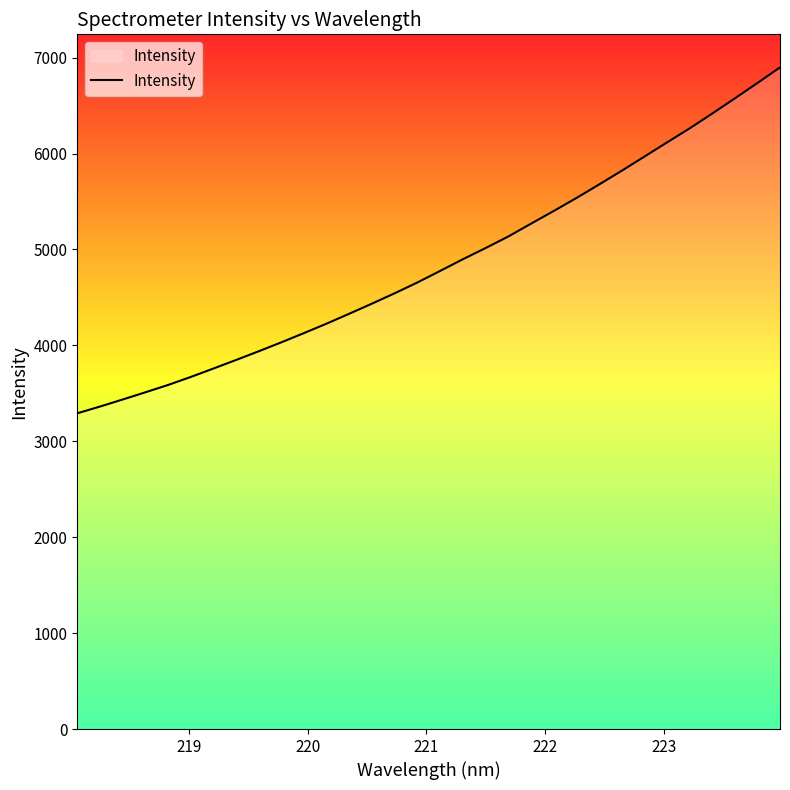

What is the minimum value shown in the chart?

3291.7